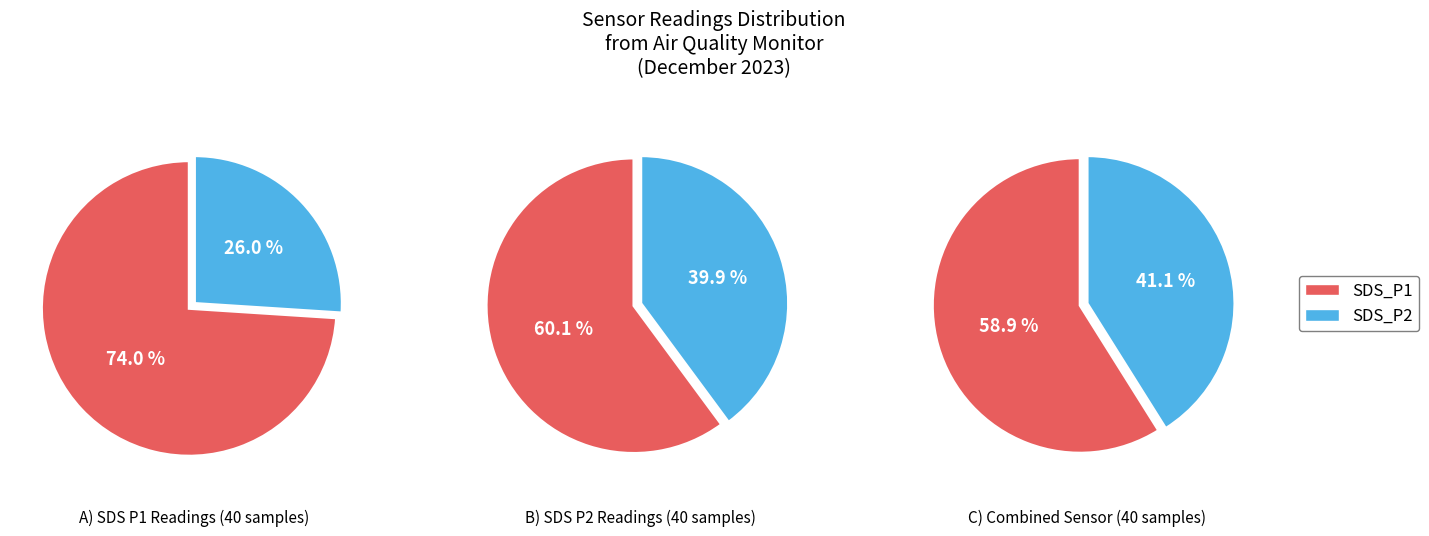

Which category has the biggest portion of the pie?

SDS_P1